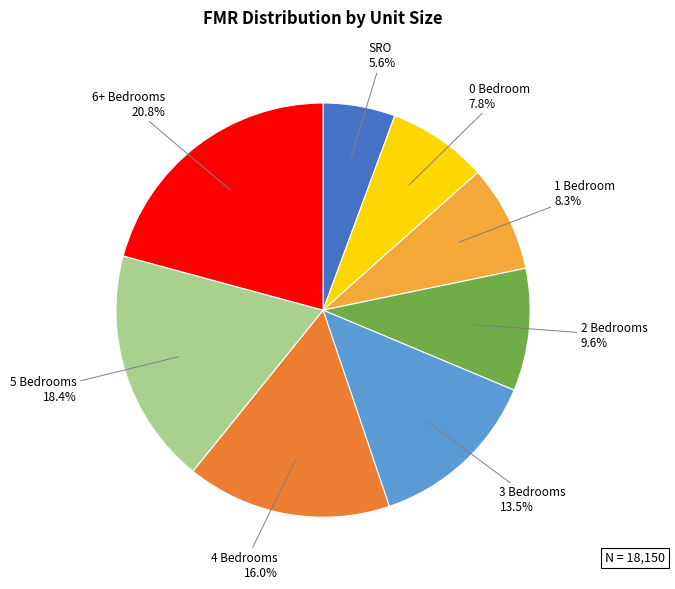

To the nearest percent, what is the combined percentage of 1 Bedroom and 6+ Bedrooms?

29%